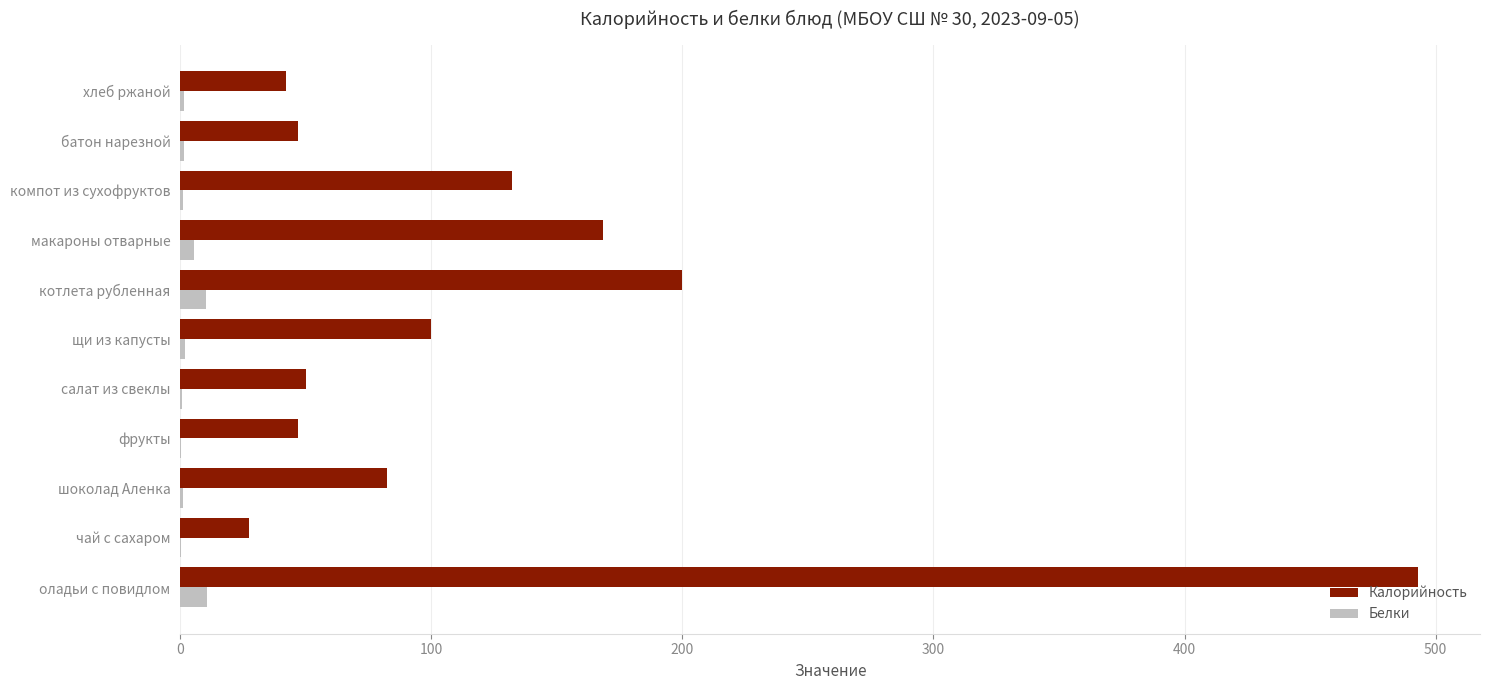

Is the value of Белки at оладьи с повидлом greater than the value of Калорийность at салат из свеклы?

No